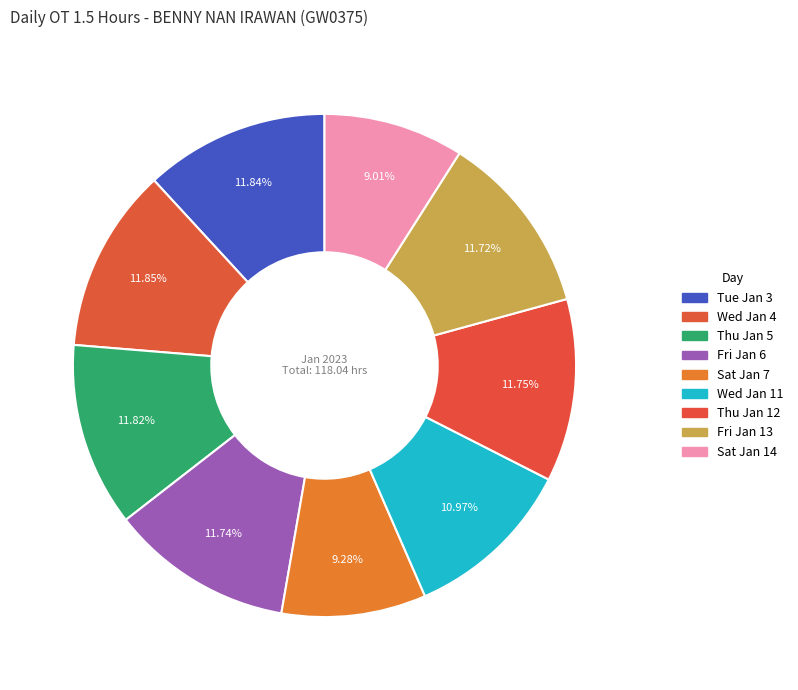

Is there any slice that represents more than half of the pie?

No